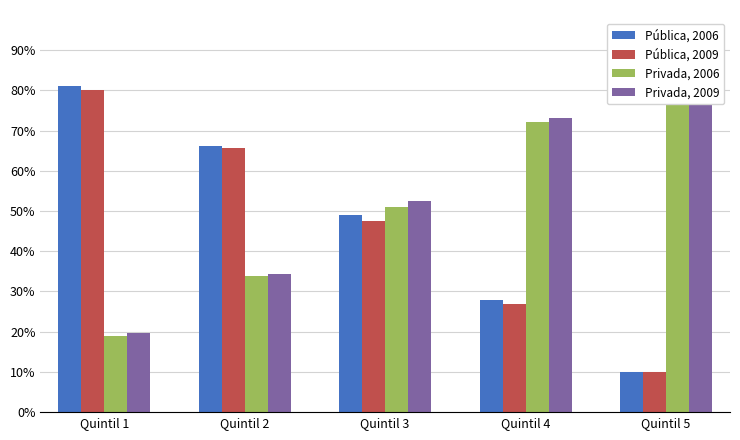

Which series has the widest spread of values?

Pública, 2006